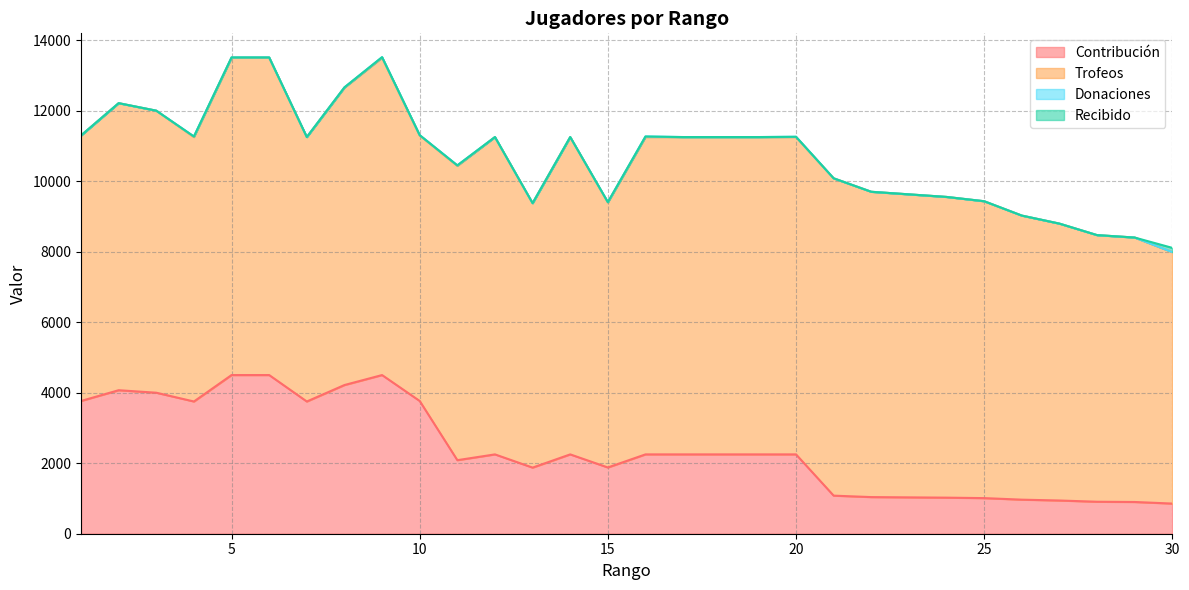

Between 6 and 30, which series saw the biggest shift?

Contribución